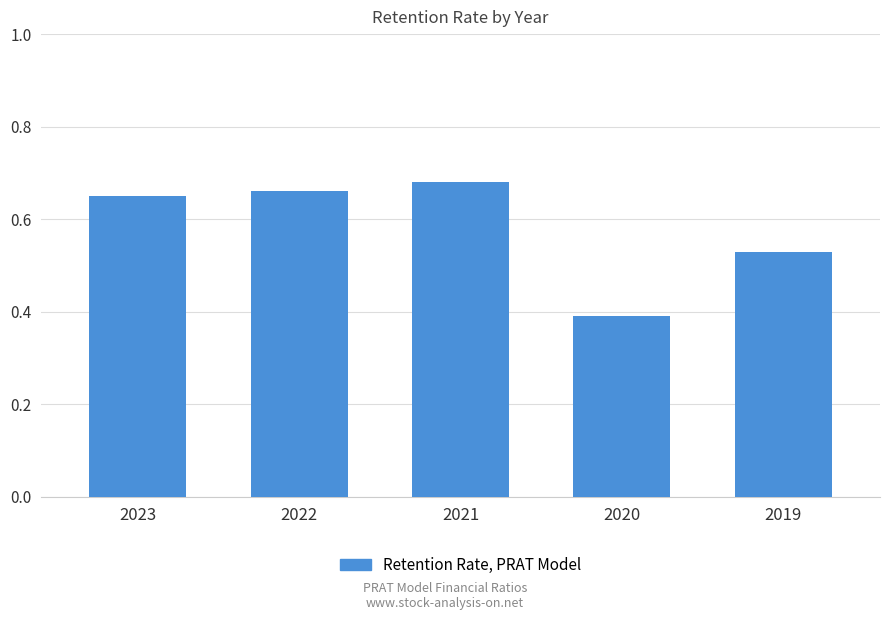

The value at 2023 is 0.9. True or false?

False